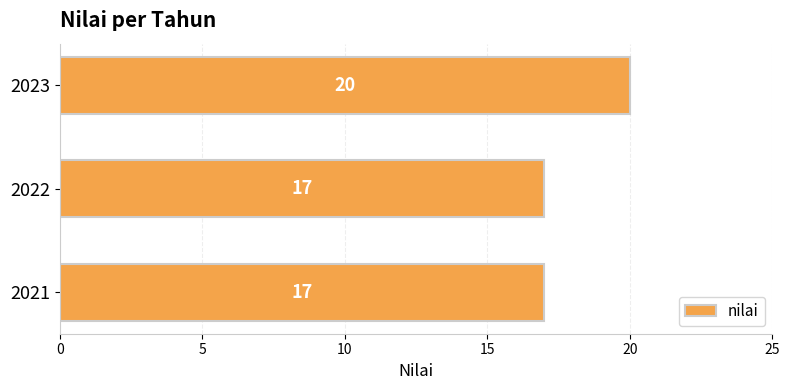

Reading bottom to top, what are all the values shown in this chart?

17	17	20